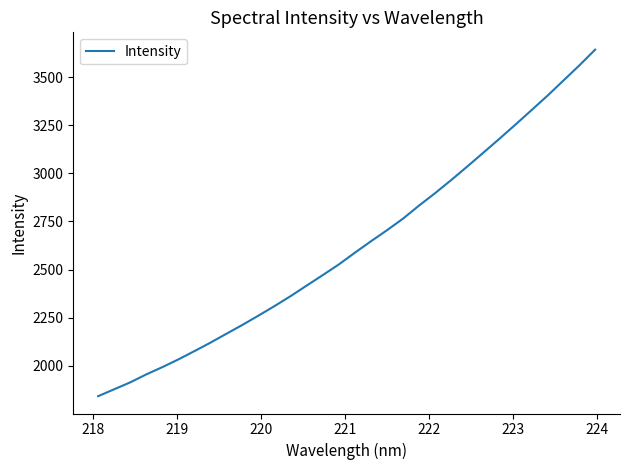

What is the greatest value displayed?

3644.0